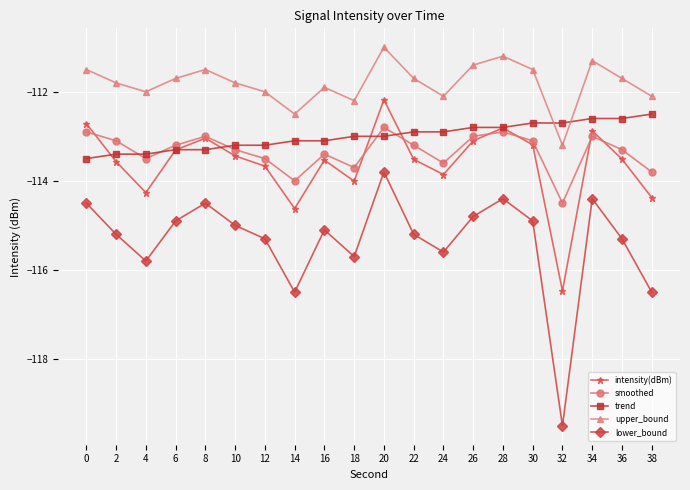

At which category is the sum across all series the highest?

20